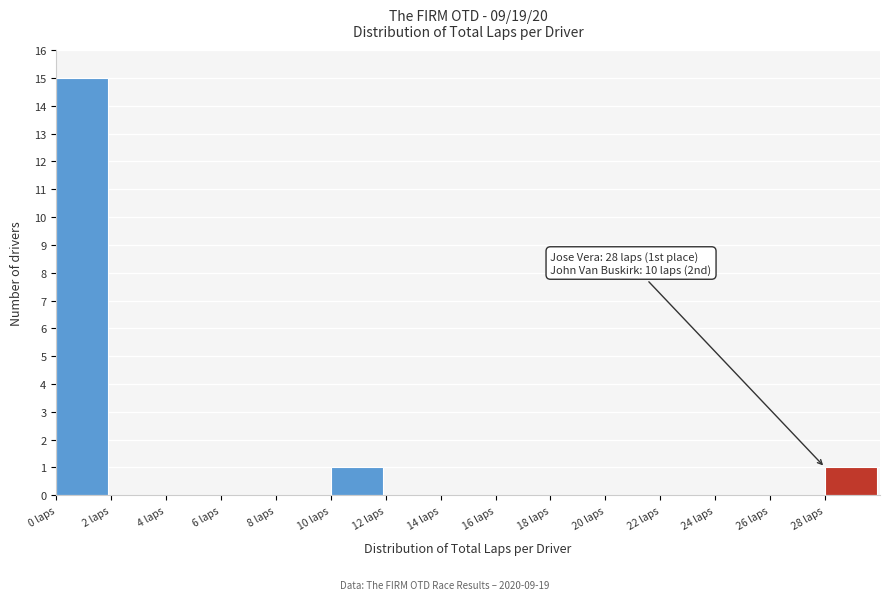

Over which range of the x-axis is the bar tallest?

0 to 2